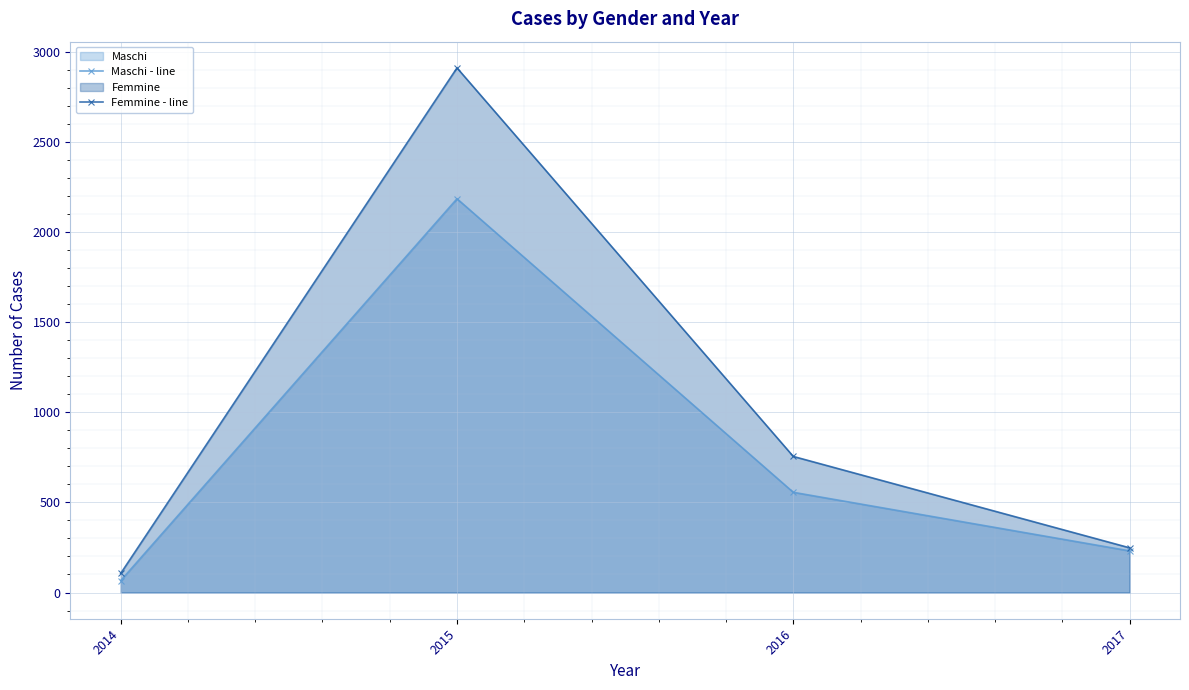

How many lines are shown in the chart?

2